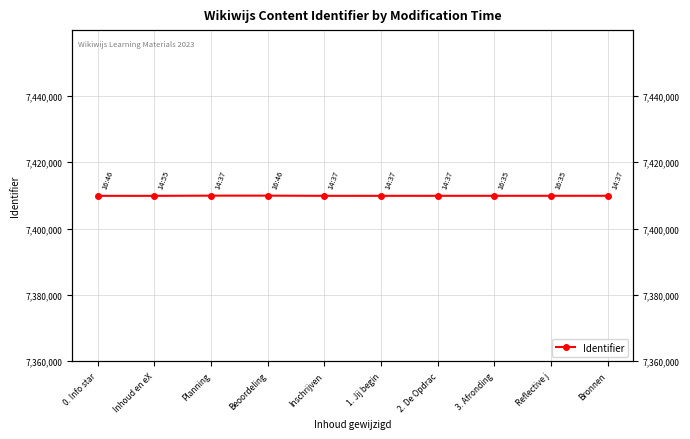

How many series are shown in this chart?

1